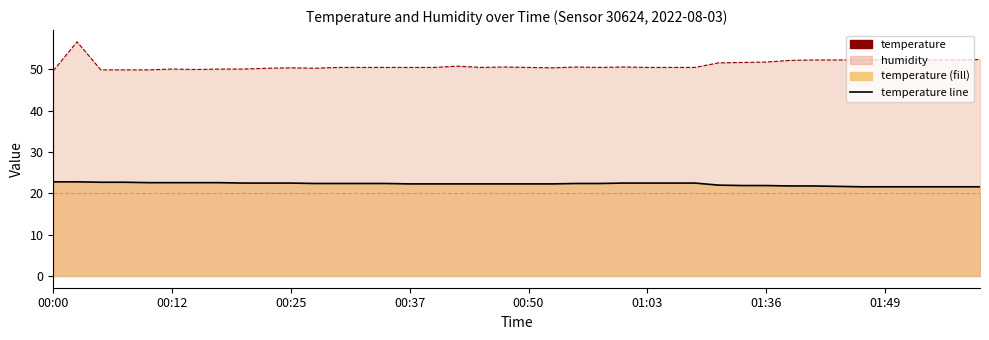

What is the value of the temperature_line point at the 10th from the left?

22.5